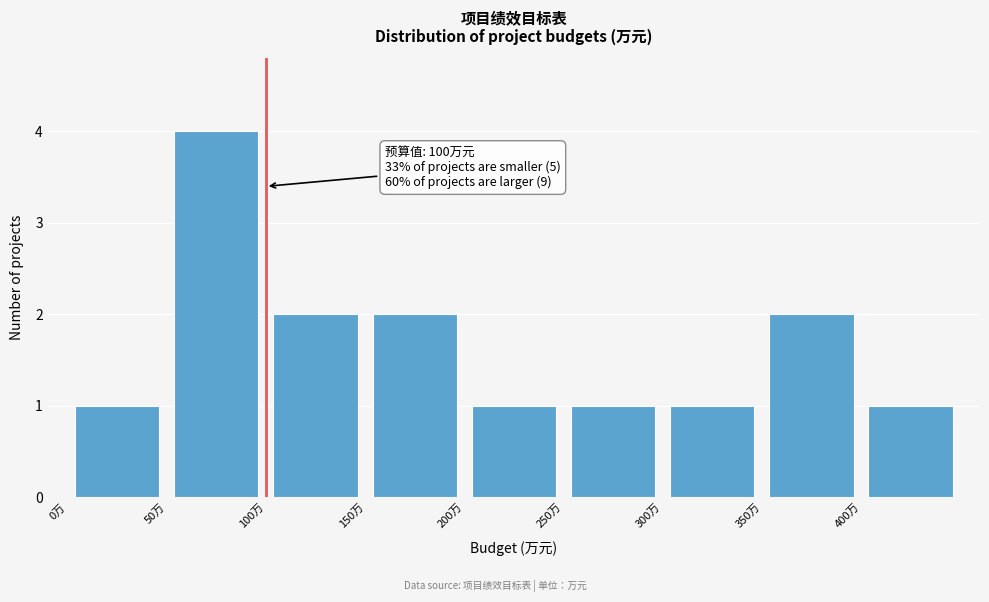

Which range on the x-axis has the tallest bar?

50 to 100